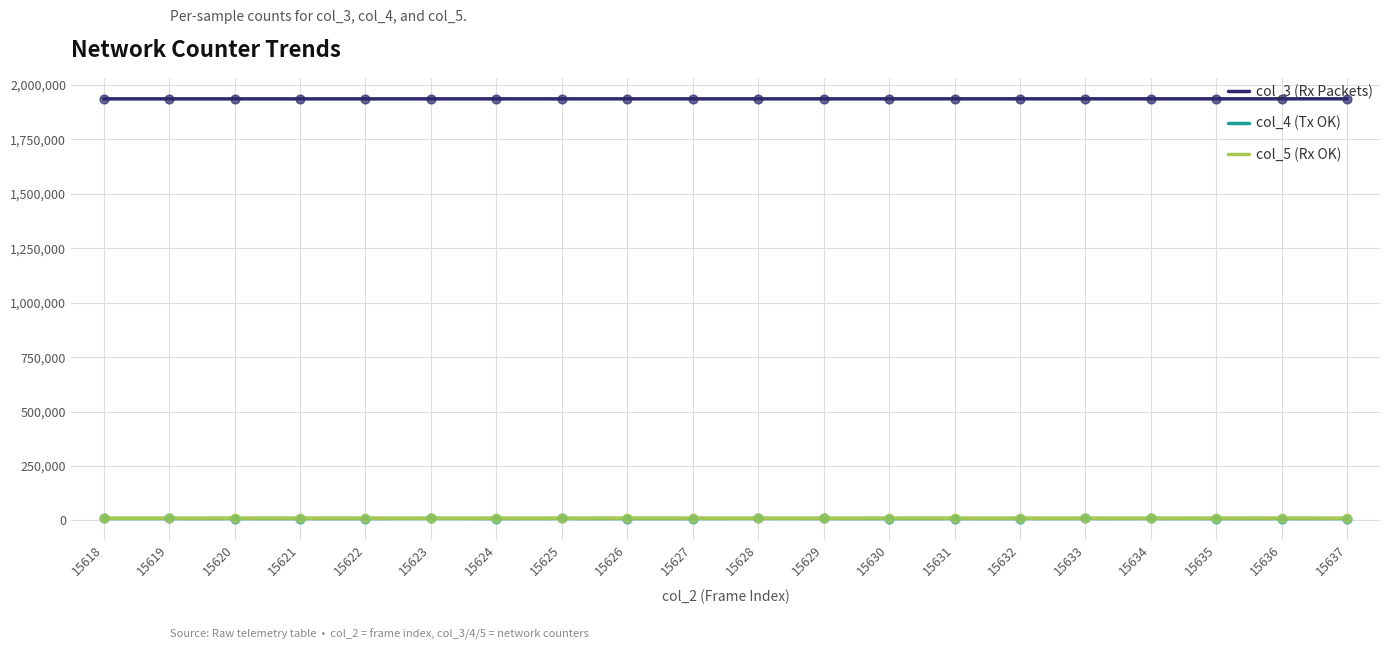

Which series has the largest total across all categories?

col_3 (Rx Packets)